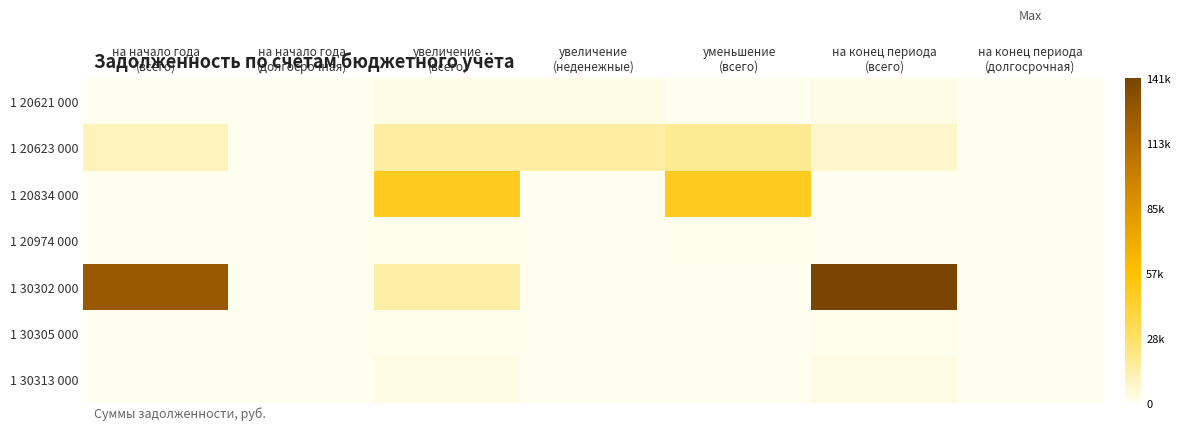

Which series has the largest total across all categories?

1 30302 000